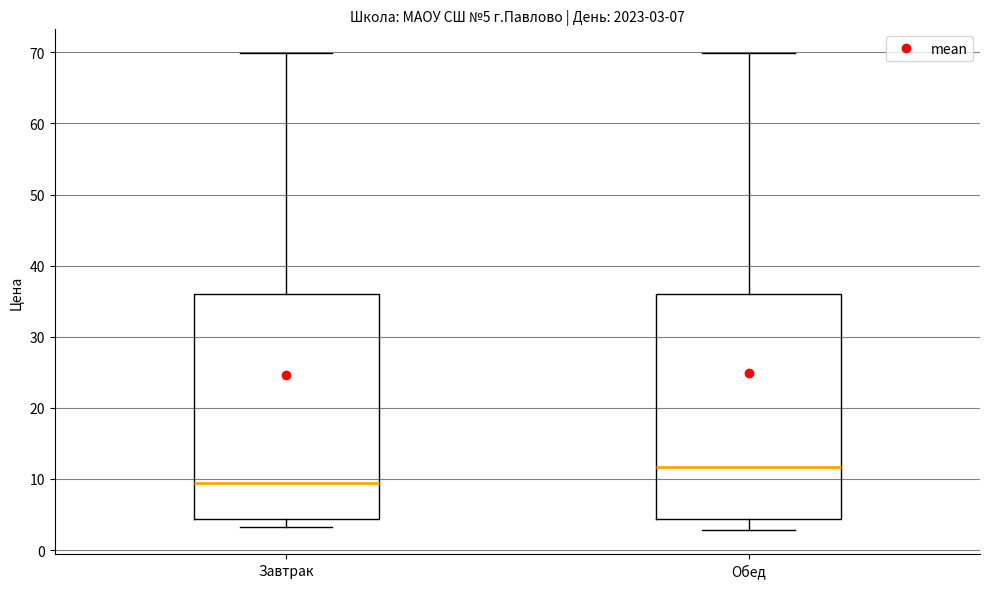

Which box has the lowest median line?

Завтрак